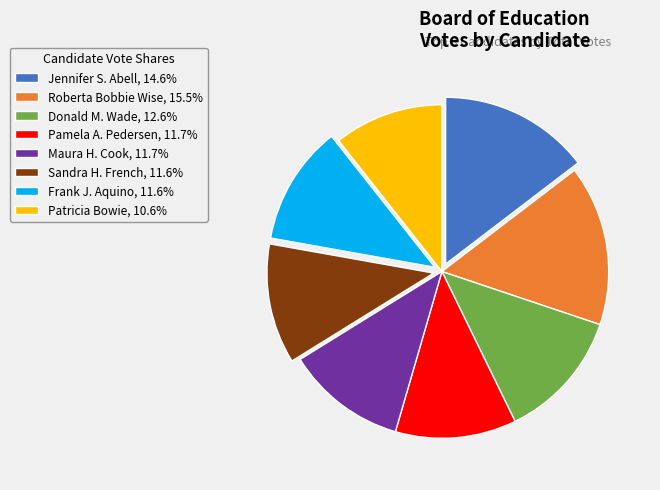

Do Roberta Bobbie Wise, 15.5% and Maura H. Cook, 11.7% together represent more than half of the pie?

No